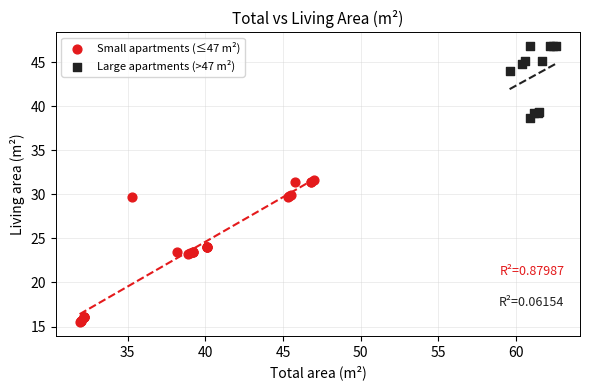

Which series reaches the minimum Y coordinate?

Small apartments (≤47 m²)